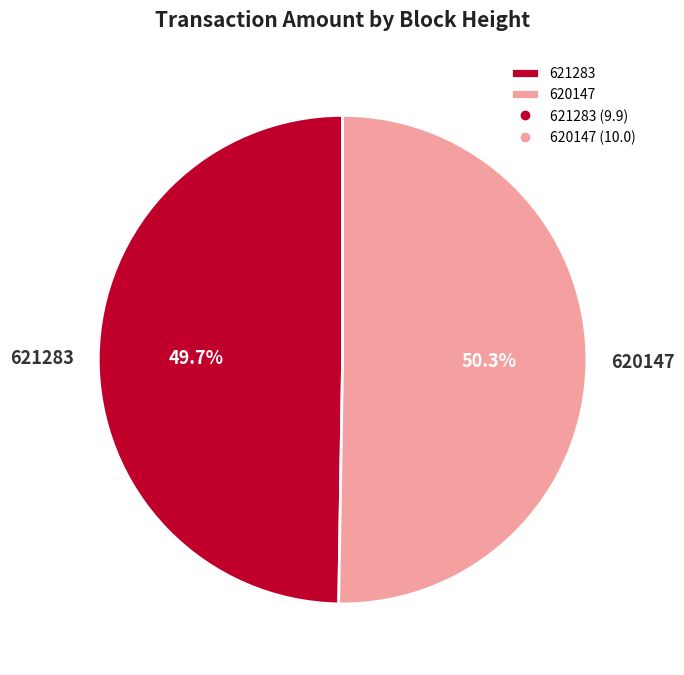

Count the number of slices in the pie.

2